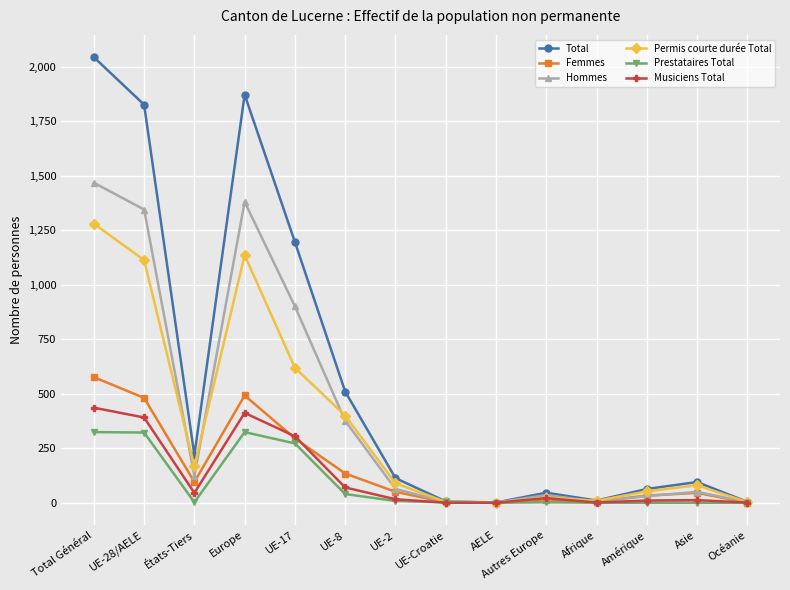

Where is the first local maximum for Permis courte durée Total?

Europe